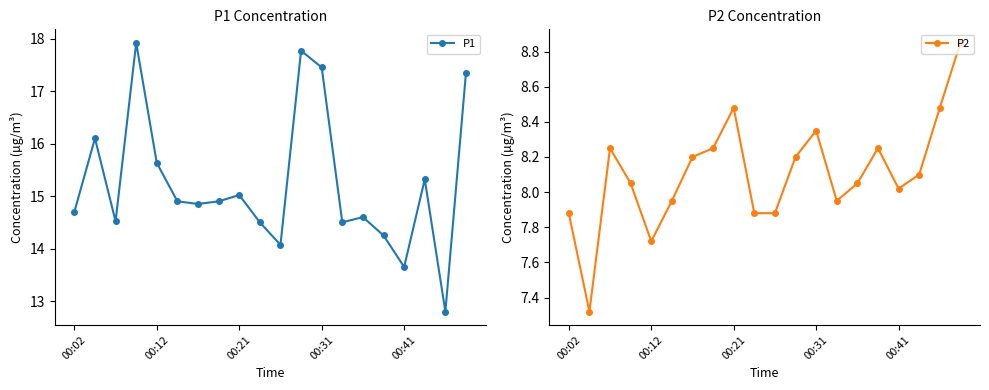

Which series has the largest total across all categories?

P1